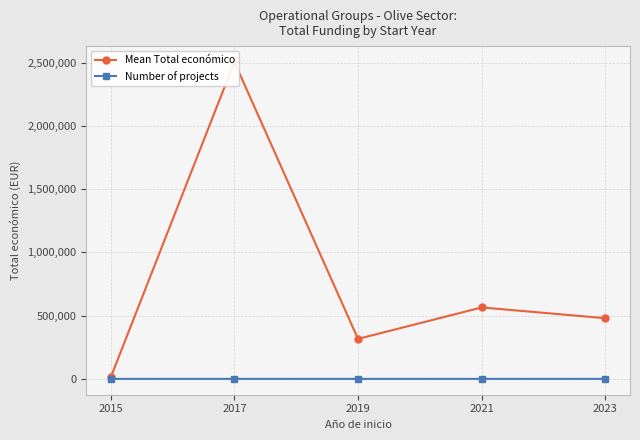

What are all the series names shown in the legend?

Mean Total económico, Number of projects